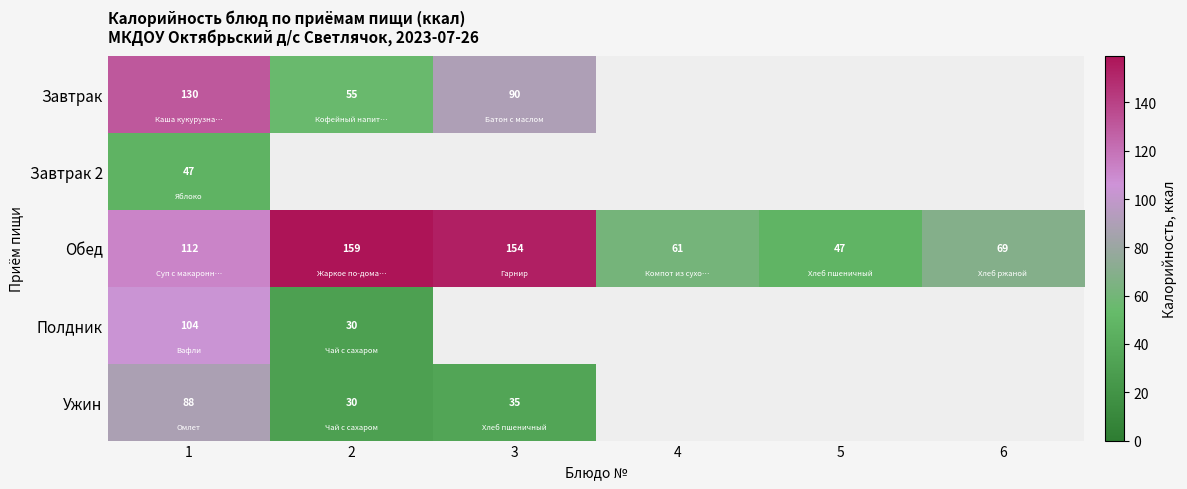

Which series has the largest range (max minus min)?

Обед